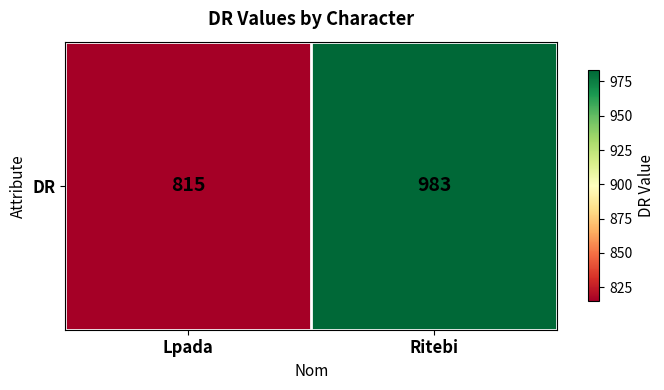

The chart shows a value of 1439 at Ritebi. True or false?

False